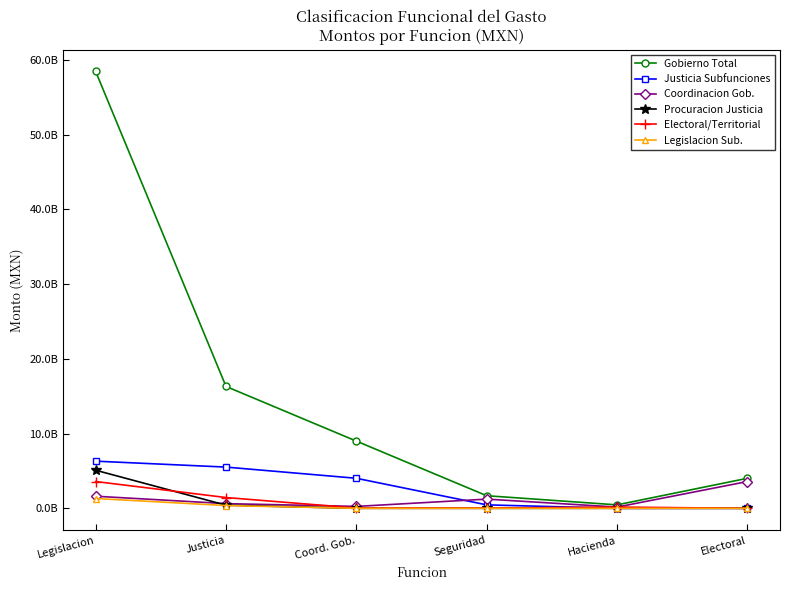

Is this an area chart (filled region under the line)?

No